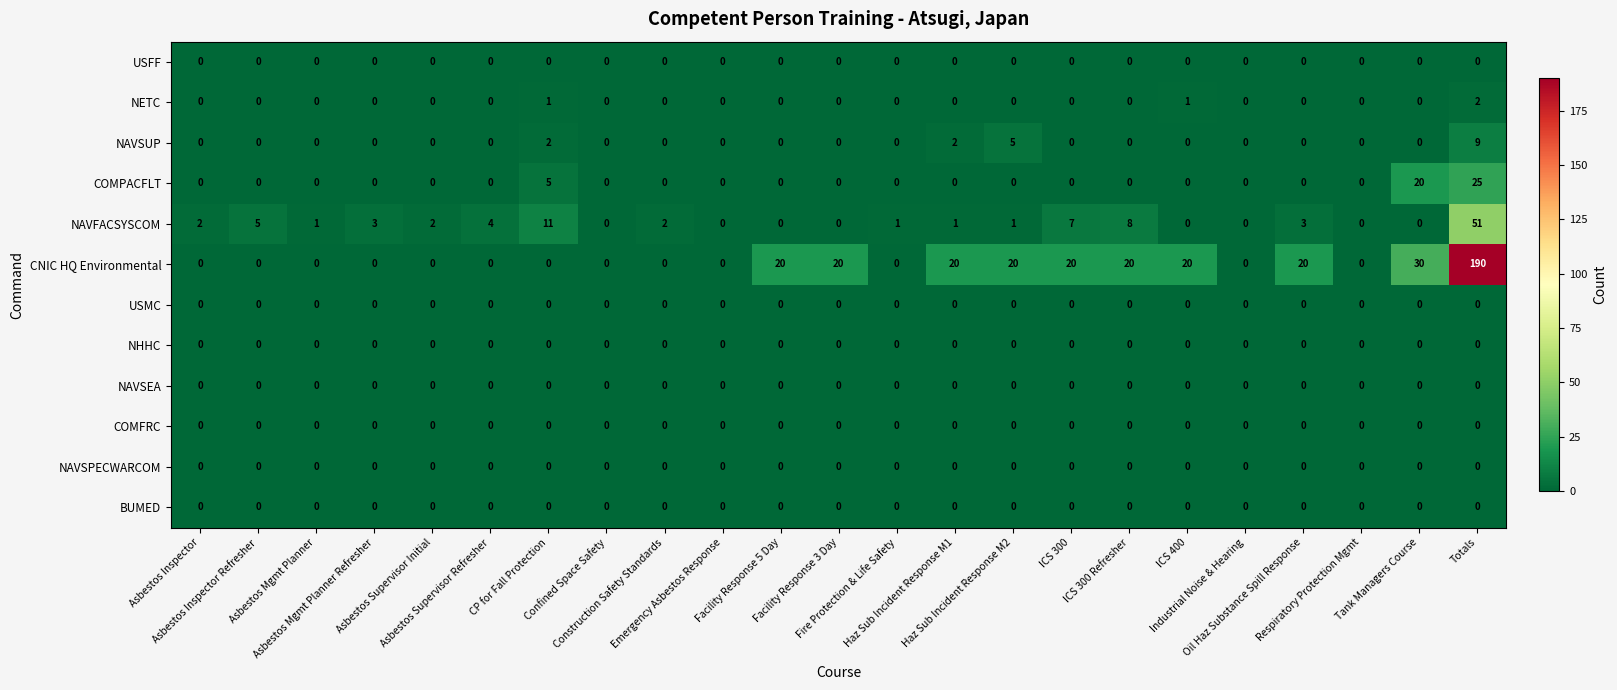

What is the maximum value for COMPACFLT?

25